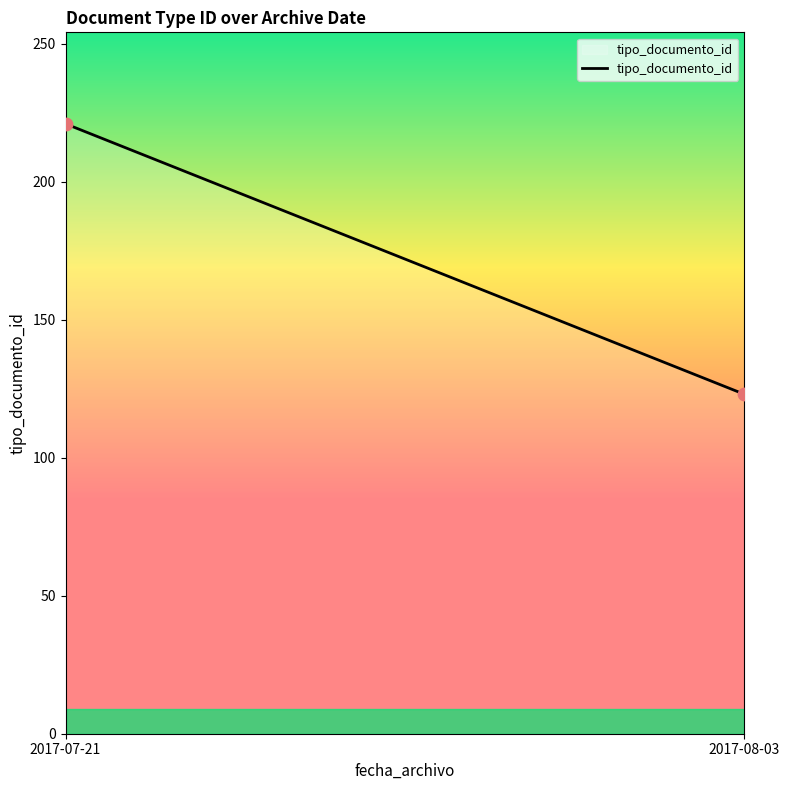

What is the range of Y values (max minus min)?

98